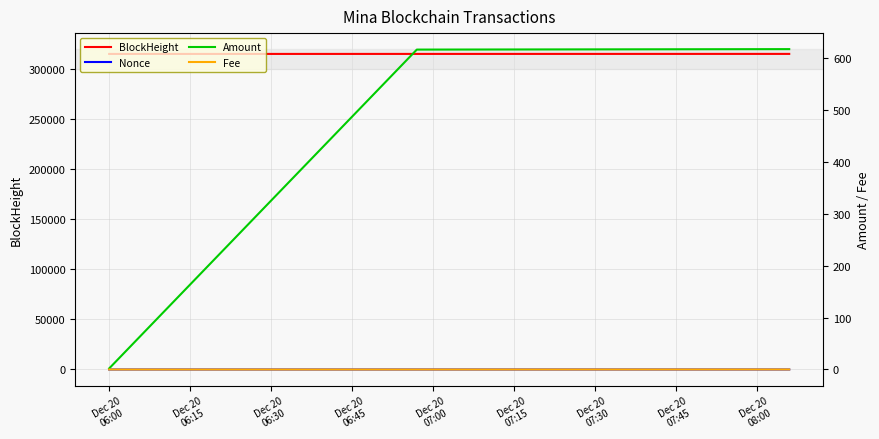

True or false: Nonce has a value of 0.7 at Dec 20
06:30.

False